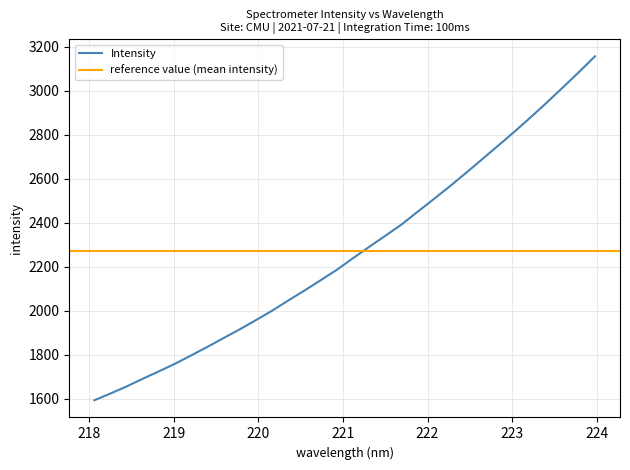

What is the label of the 17th point from the right?

220.9264